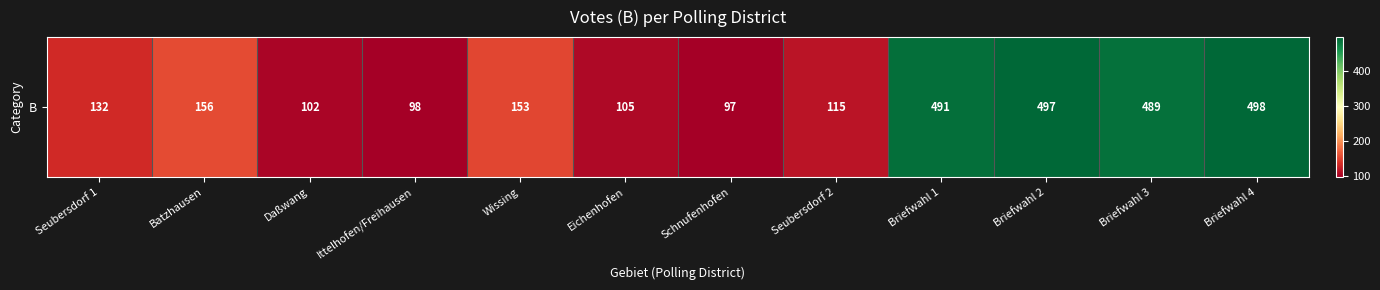

What is the change in value from Daßwang to Schnufenhofen?

-5